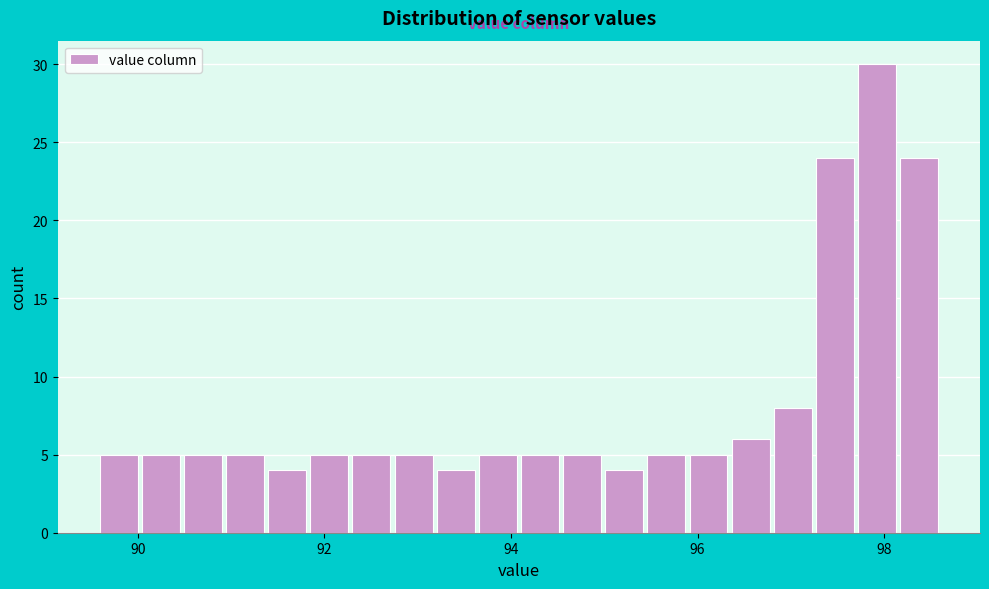

Around what value on the x-axis is the tallest bar? Give the approximate position of its centre, as read against the axis.

98.0